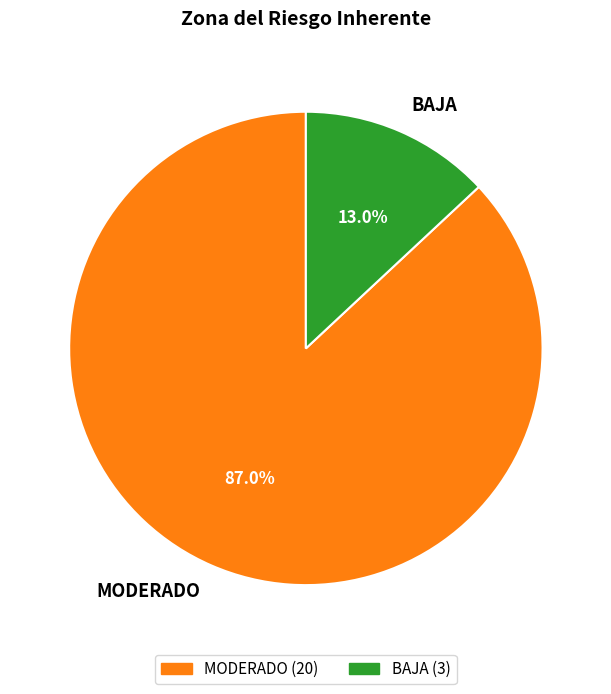

Between BAJA and MODERADO, which is larger?

MODERADO